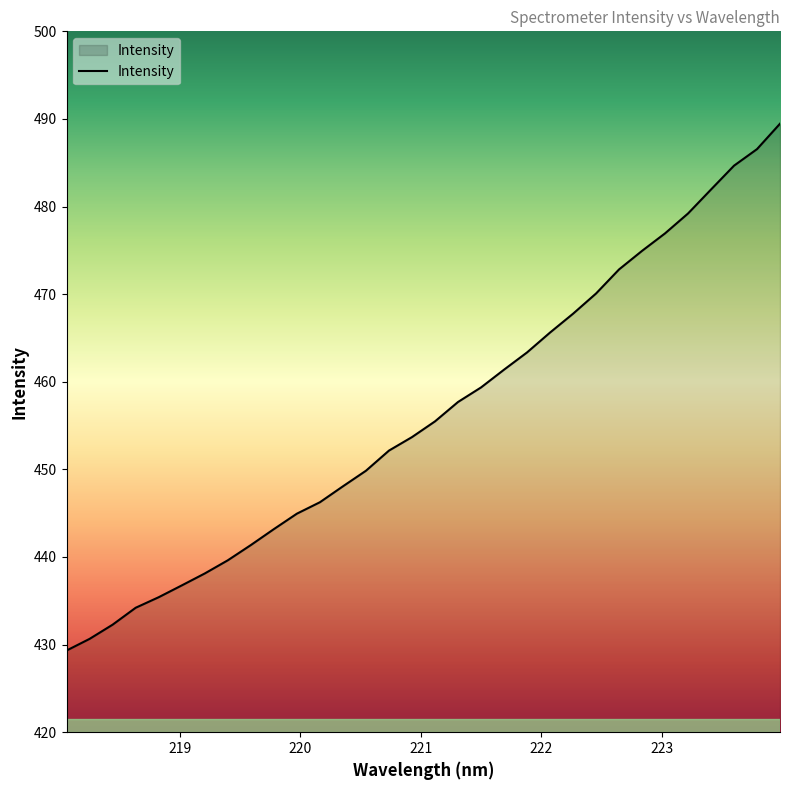

What is the smallest value displayed?

429.3